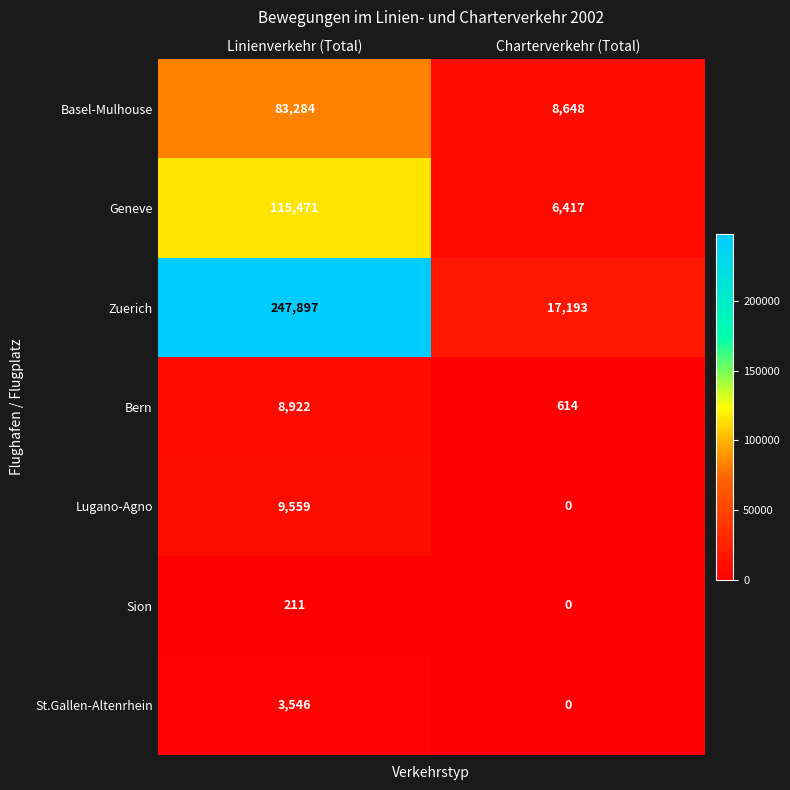

Reading right to left, transcribe all the data shown in this chart.

Basel-Mulhouse: Charterverkehr (Total)=8648	Linienverkehr (Total)=83284
Geneve: Charterverkehr (Total)=6417	Linienverkehr (Total)=115471
Zuerich: Charterverkehr (Total)=17193	Linienverkehr (Total)=247897
Bern: Charterverkehr (Total)=614	Linienverkehr (Total)=8922
Lugano-Agno: Charterverkehr (Total)=0	Linienverkehr (Total)=9559
Sion: Charterverkehr (Total)=0	Linienverkehr (Total)=211
St.Gallen-Altenrhein: Charterverkehr (Total)=0	Linienverkehr (Total)=3546